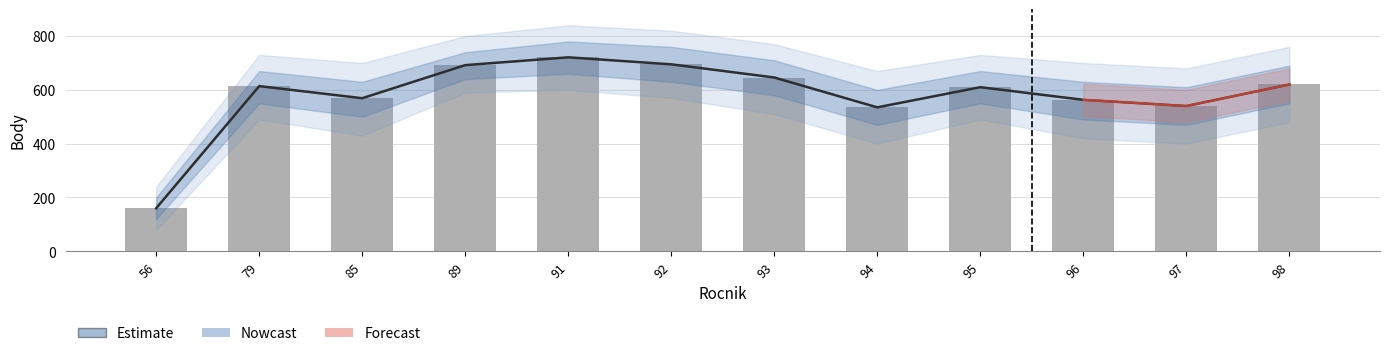

What is the average value of the Body series?

580